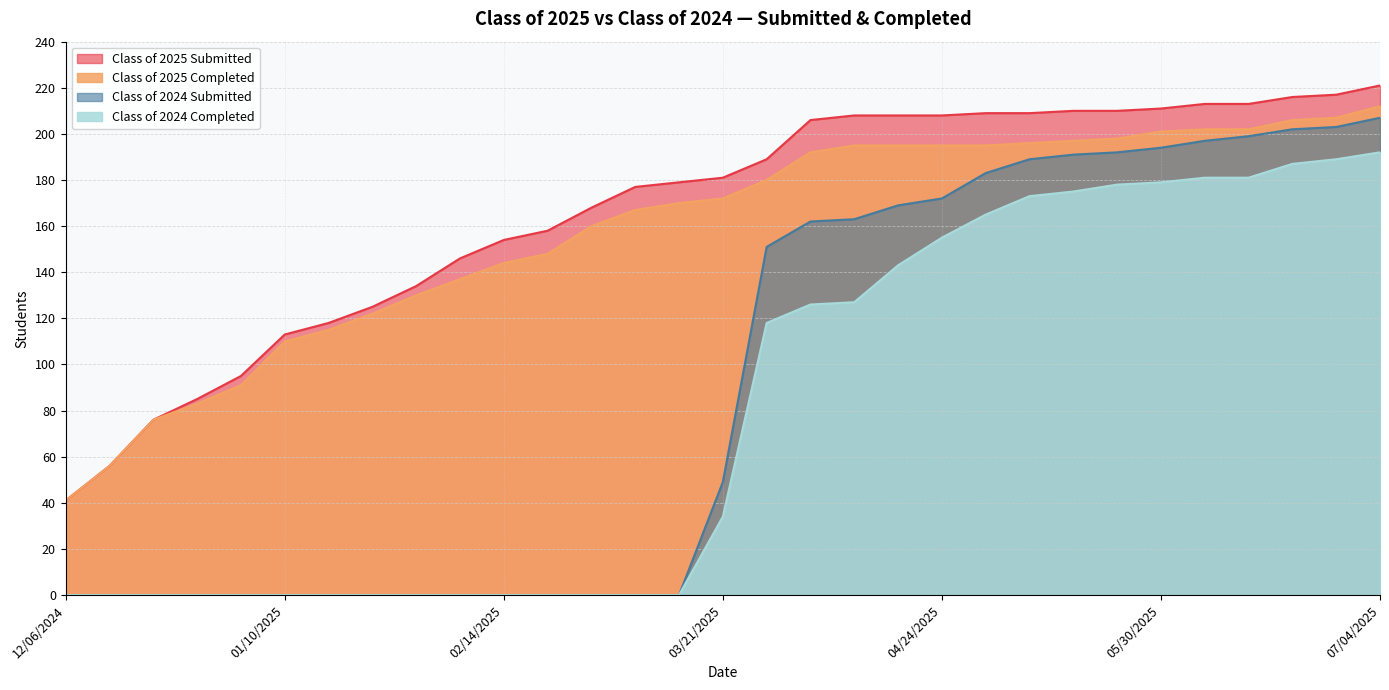

How many lines are shown in the chart?

4